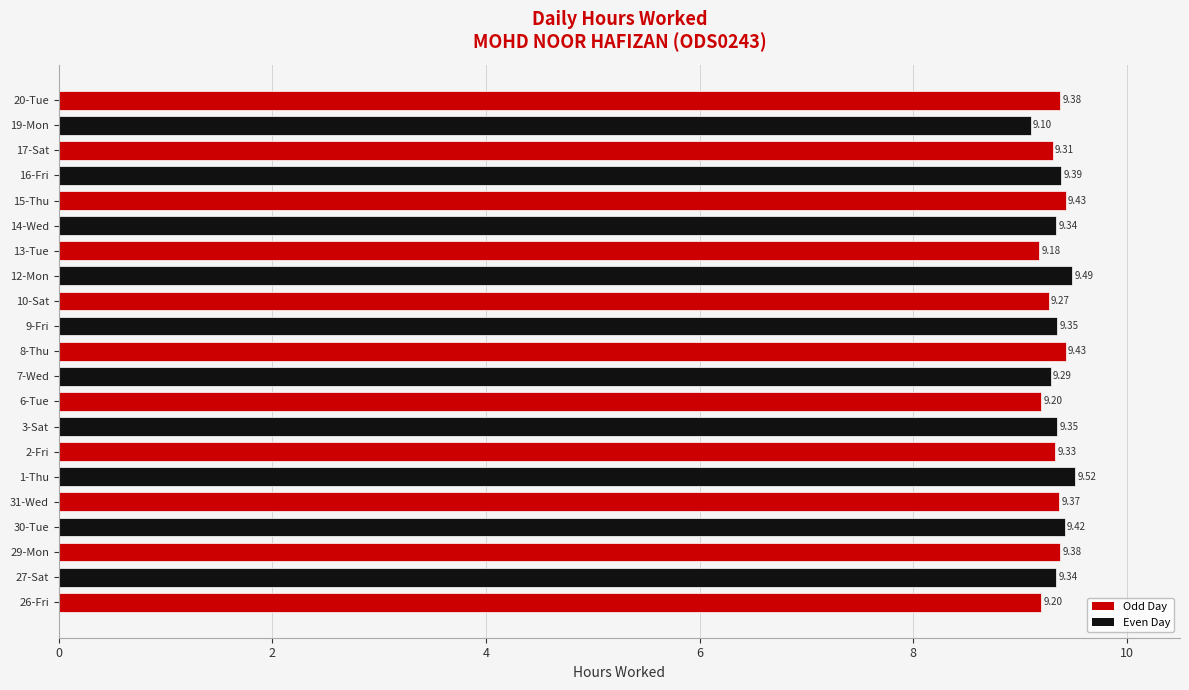

At which category does the chart reach its peak across all series?

1-Thu